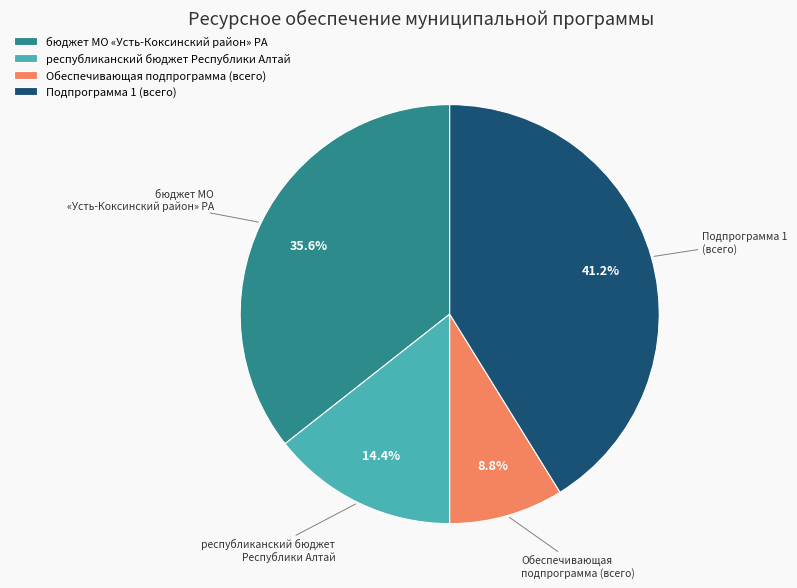

Count the number of slices in the pie.

4